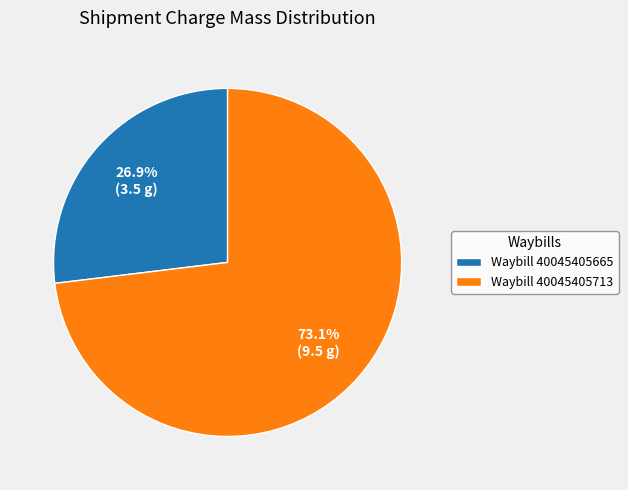

Which slice is the smallest?

Waybill 40045405665